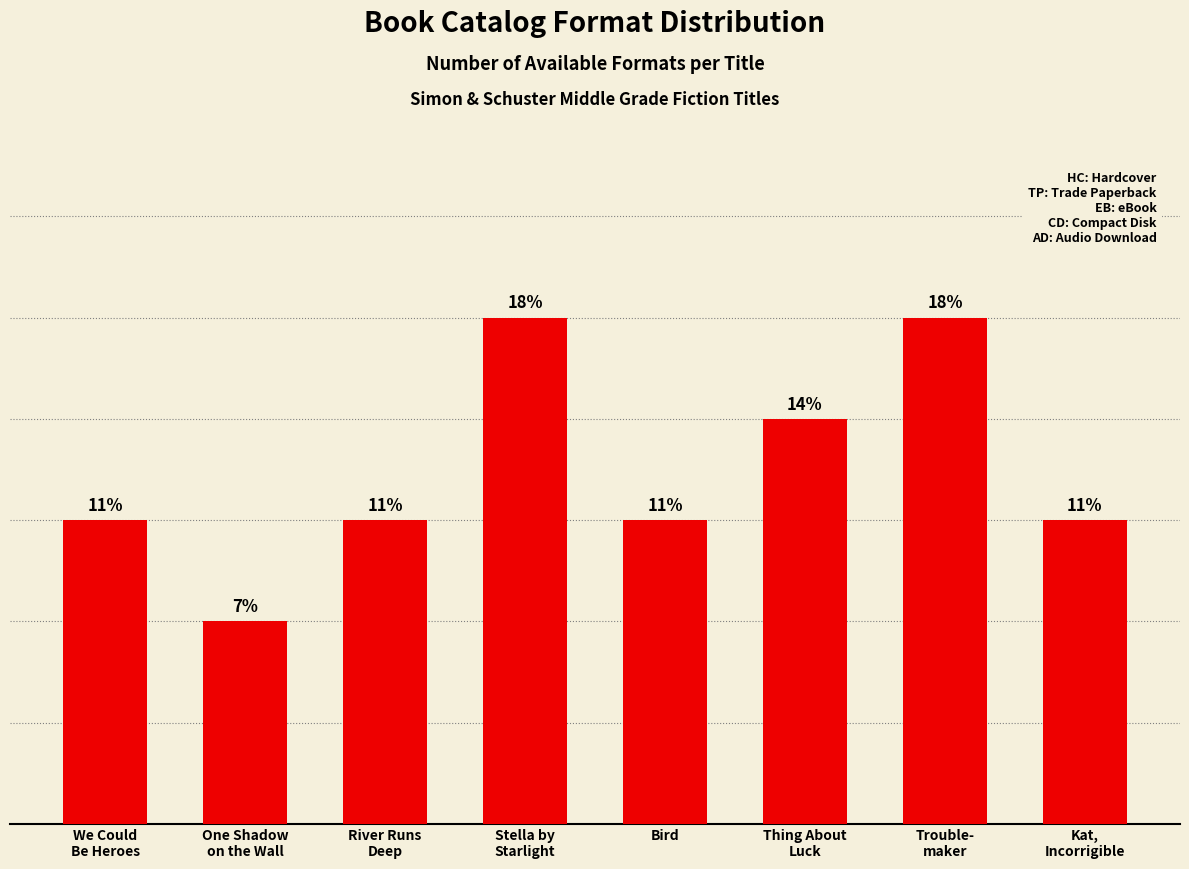

Does the chart contain any negative values?

No